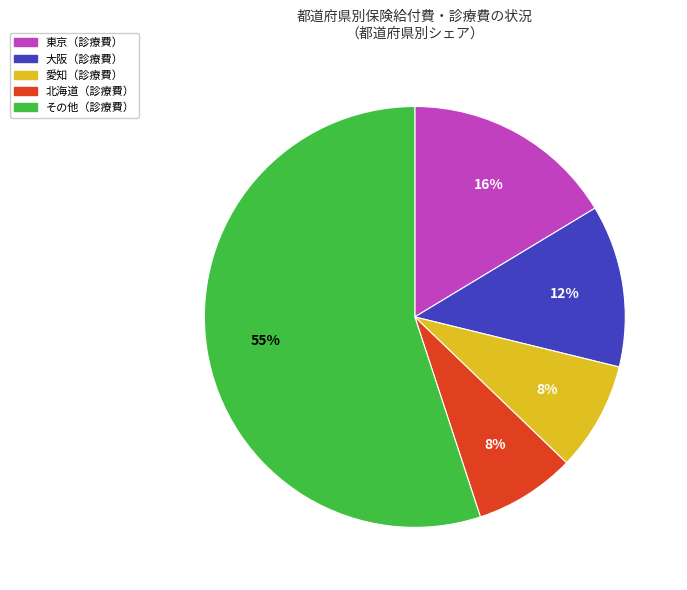

To the nearest percent, what is the average slice percentage?

20%